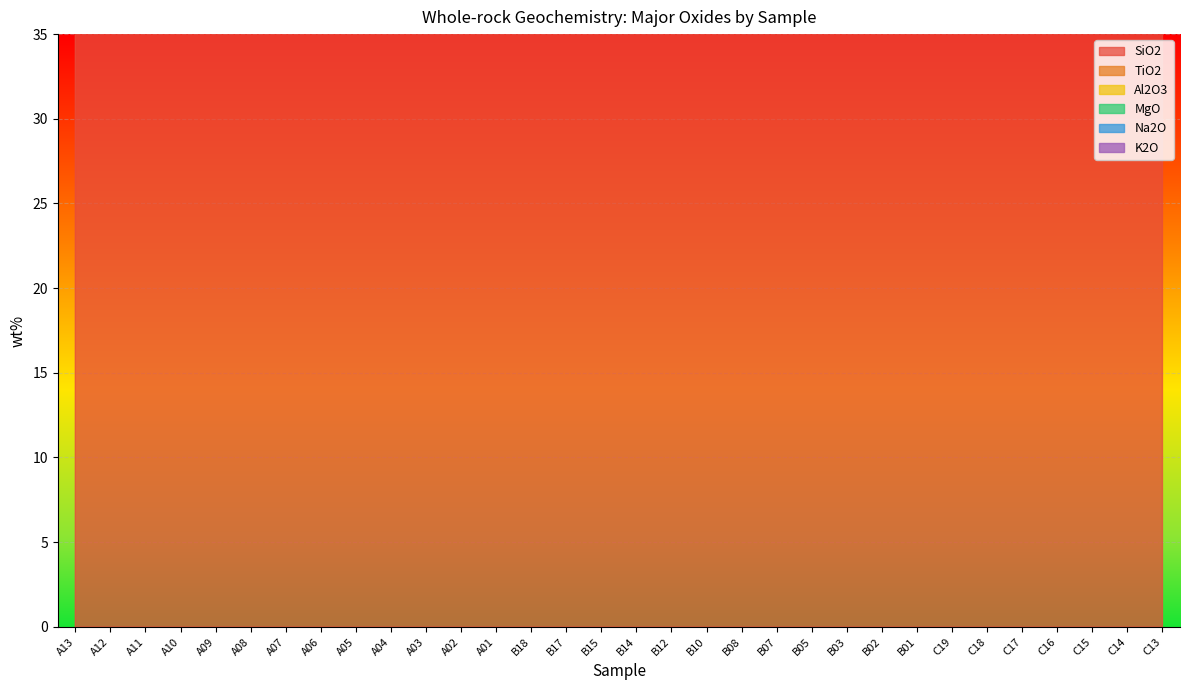

The Na2O series shows 1.6 at C14. True or false?

True